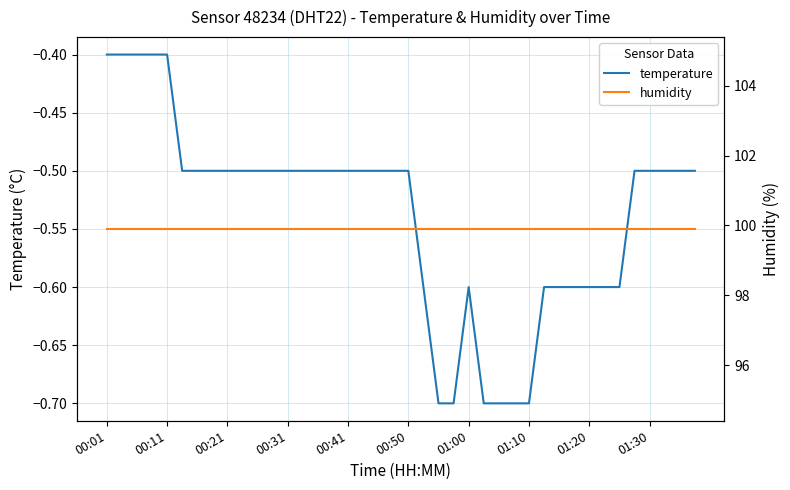

True or false: humidity has more than 2 interior local peaks.

False